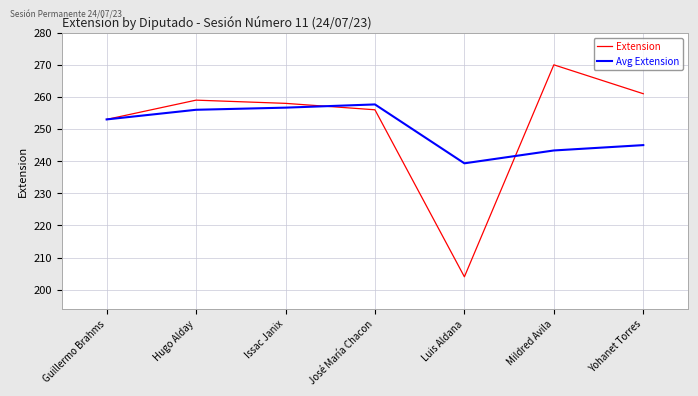

Is the value of Avg Extension at Yohanet Torres greater than the value of Extension at Yohanet Torres?

No